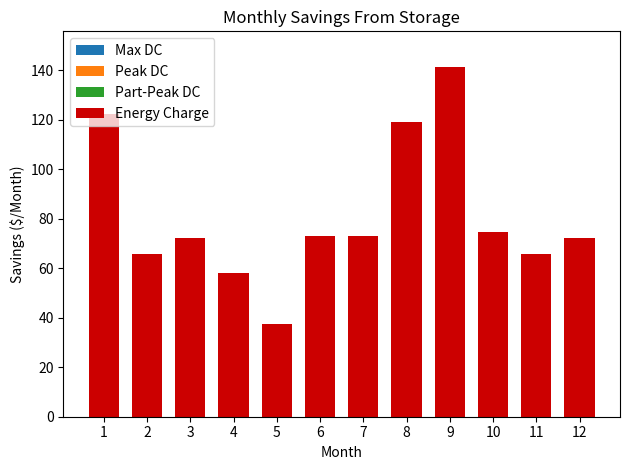

Which category has the highest value across all series?

9